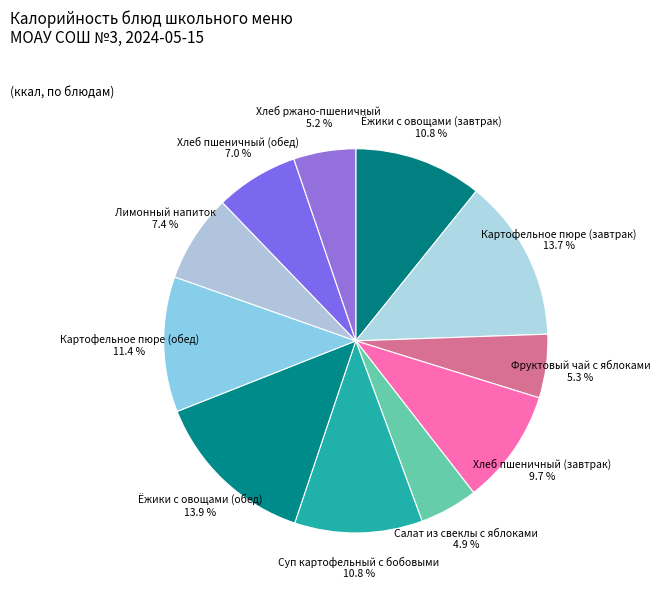

What is the total percentage of Хлеб ржано-пшеничный and Лимонный напиток?

12.6%